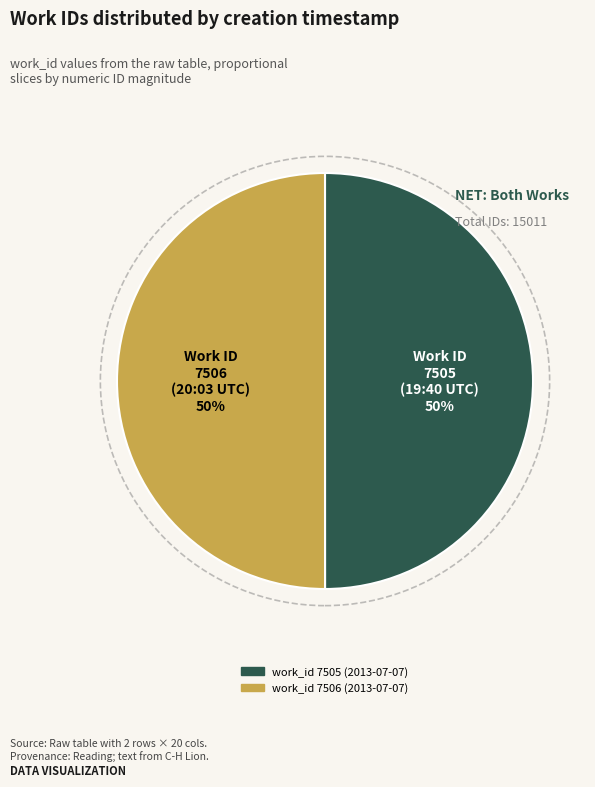

Rank the categories by value from highest to lowest.

2013-07-07 20:03:45 UTC, 2013-07-07 19:40:49 UTC